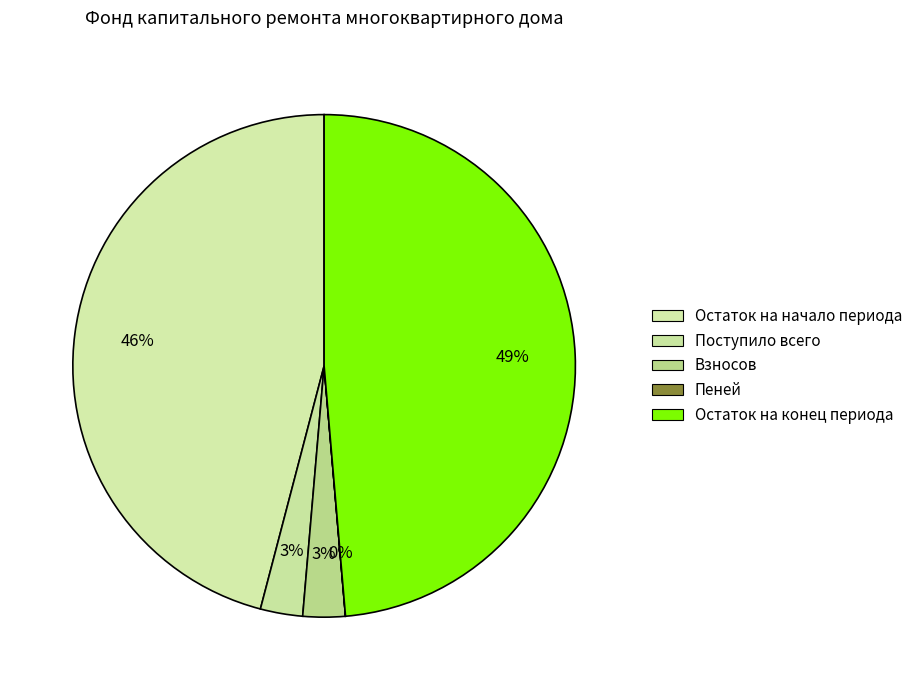

Combined, do Остаток на конец периода and Пеней account for over 50%?

No